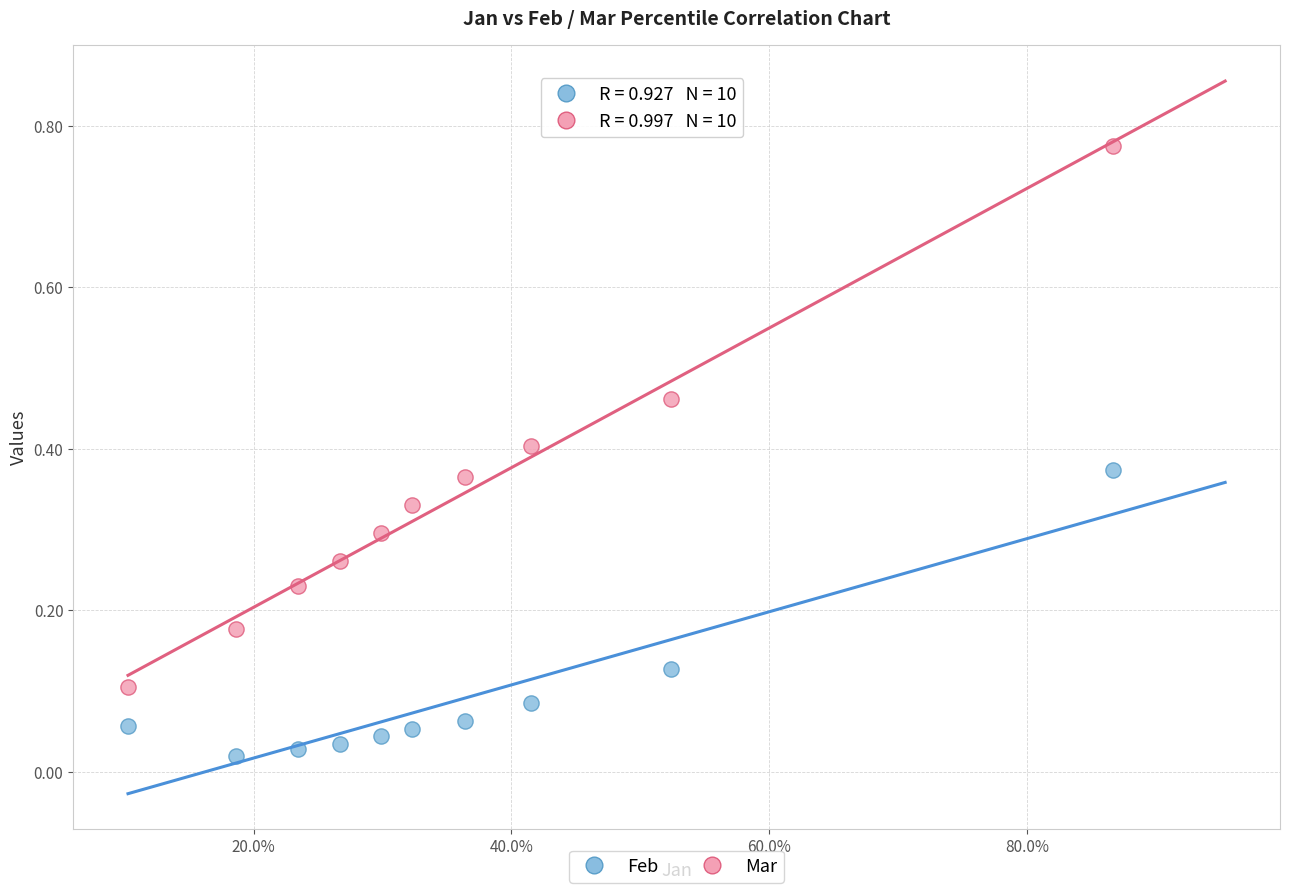

Which series has the largest Y range (max minus min)?

Mar